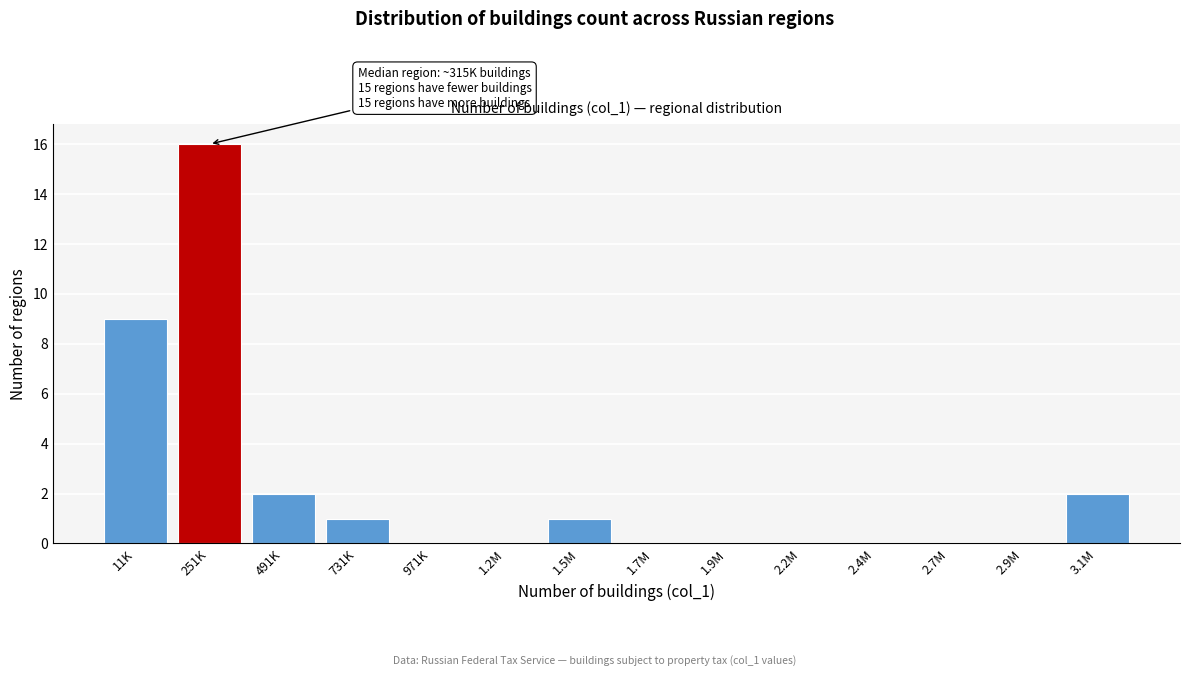

Reading left to right, what are all the values shown in this chart?

11K=9	251K=16	491K=2	731K=1	971K=0	1.2M=0	1.5M=1	1.7M=0	1.9M=0	2.2M=0	2.4M=0	2.7M=0	2.9M=0	3.1M=2